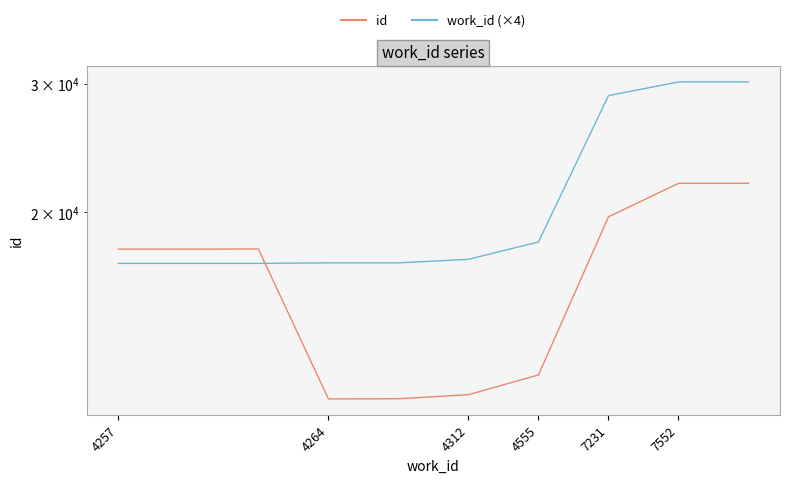

Is it true that work_id (×4) equals 18220 at 4555?

True